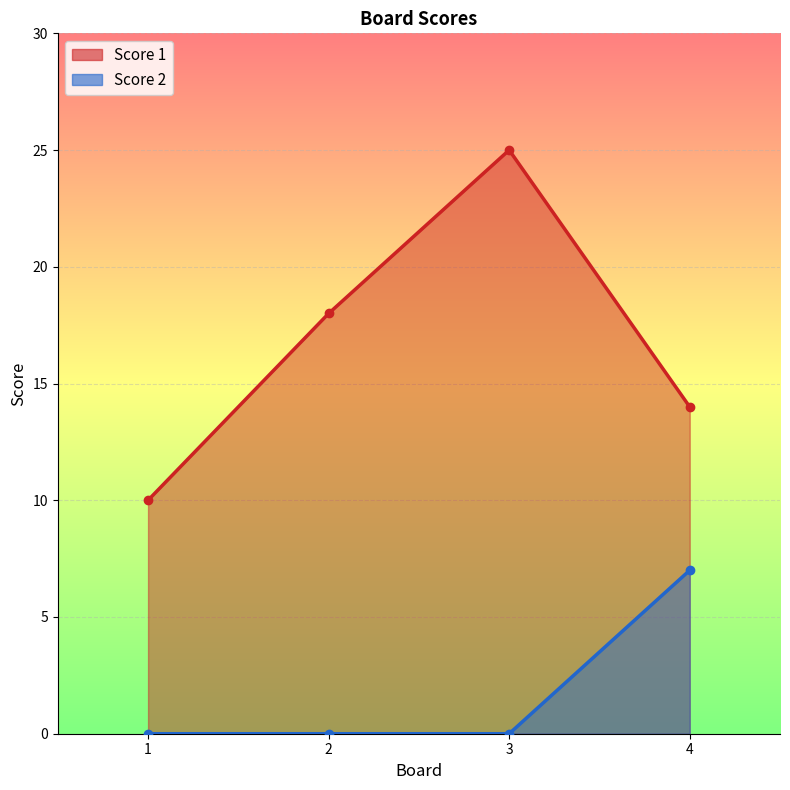

How many values in Score 2 are above zero?

1